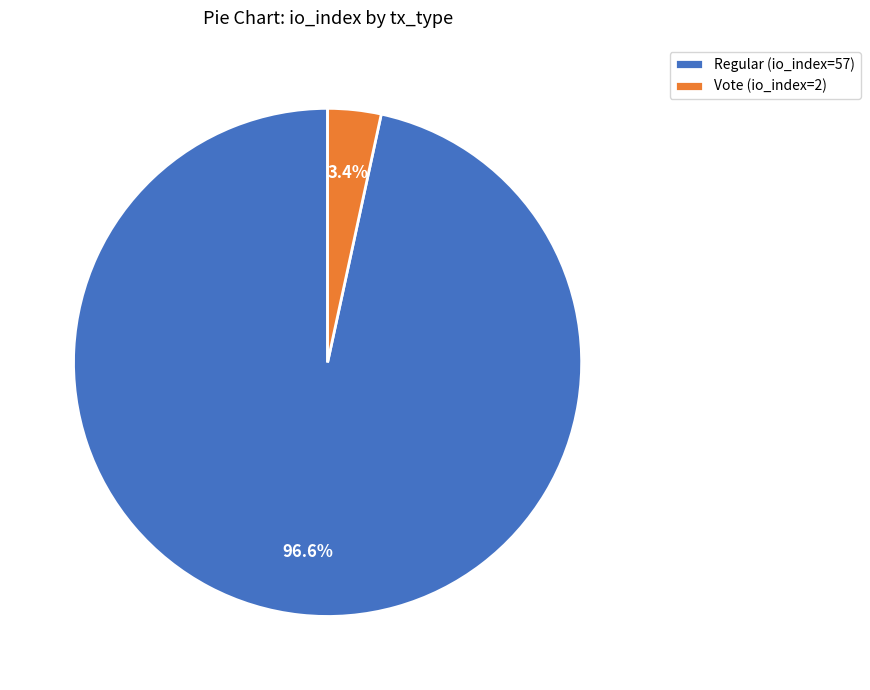

What is the largest slice in the pie chart?

Regular (io_index=57)